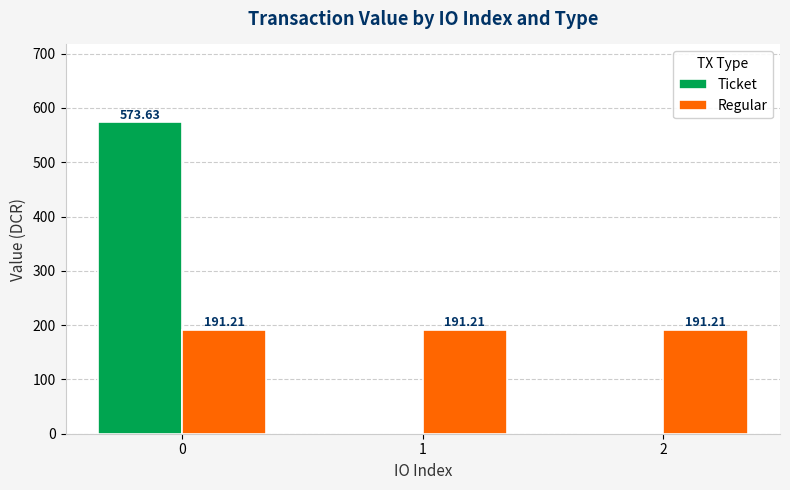

Which series changed the most between 0 and 2?

Ticket